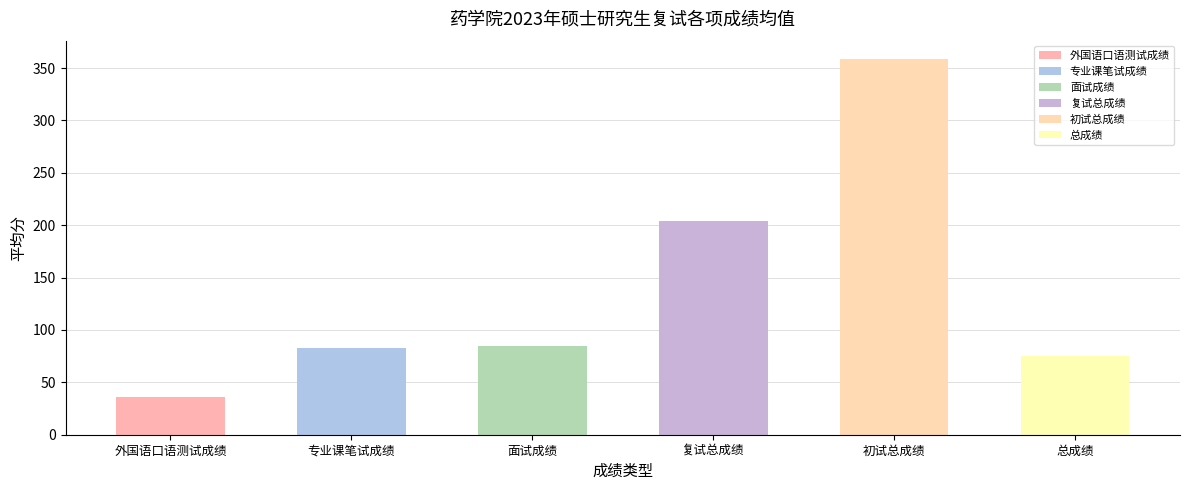

The 专业课笔试成绩 series shows 40.4 at 总成绩. True or false?

False